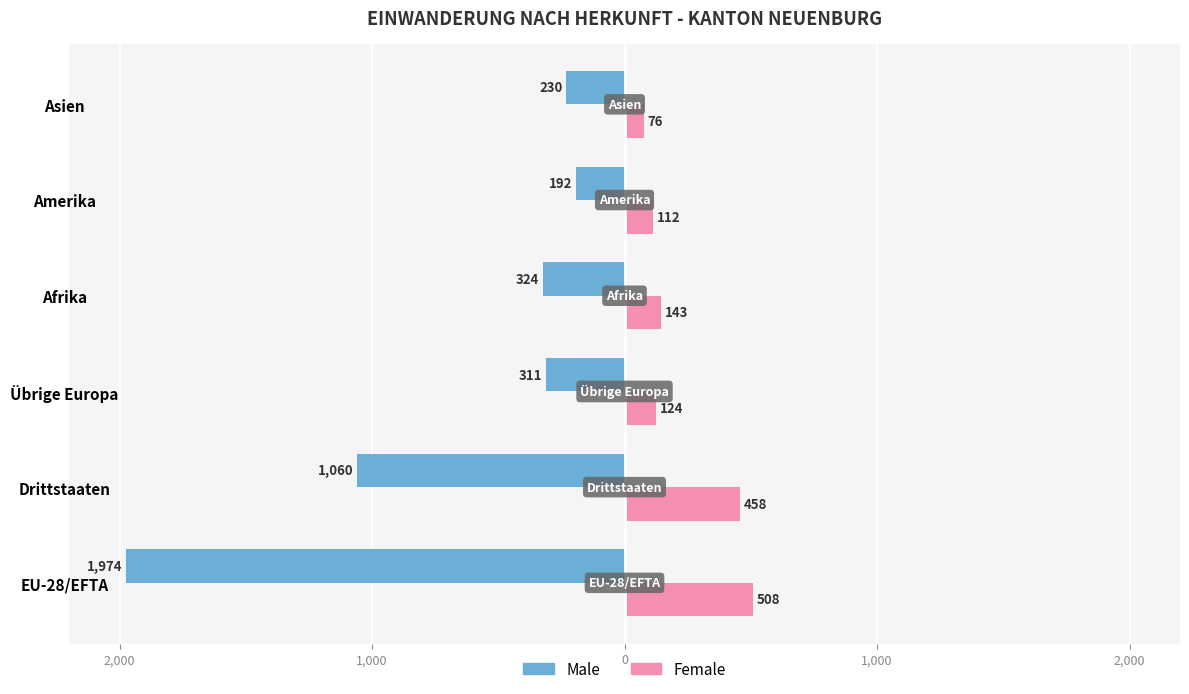

What is the minimum value for Female?

76